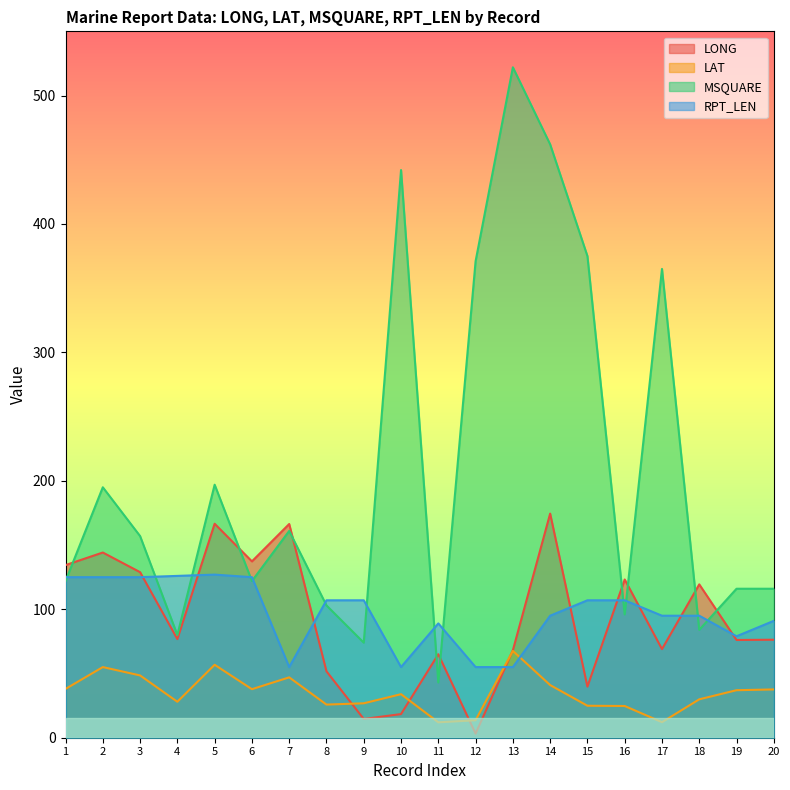

List the series in order of their peak value, lowest first.

LAT, RPT_LEN, LONG, MSQUARE